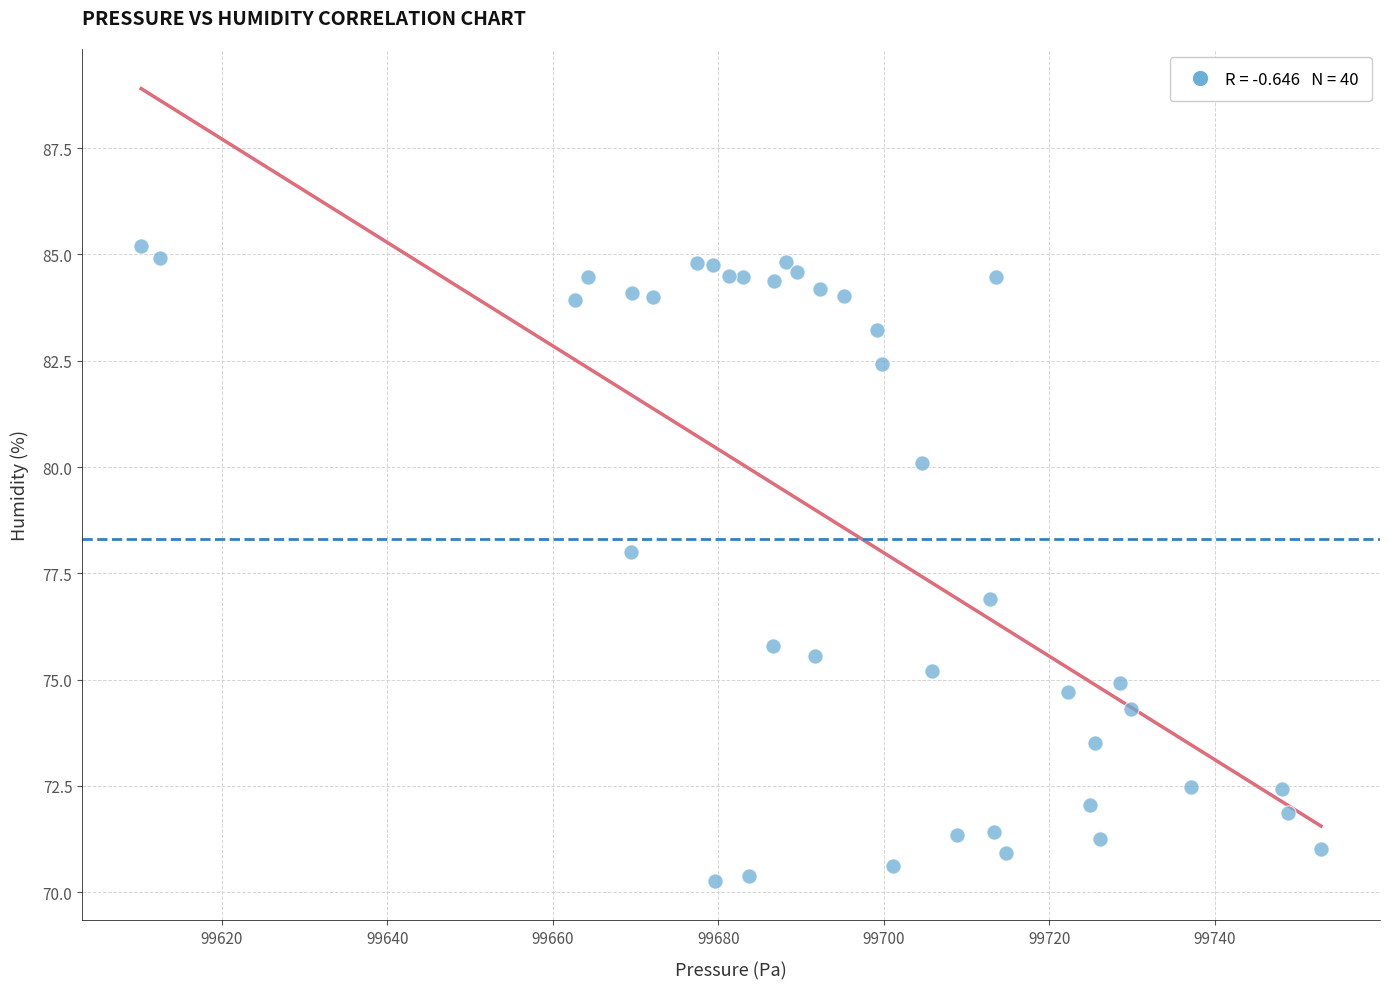

What is the range of Y values (max minus min)?

14.9